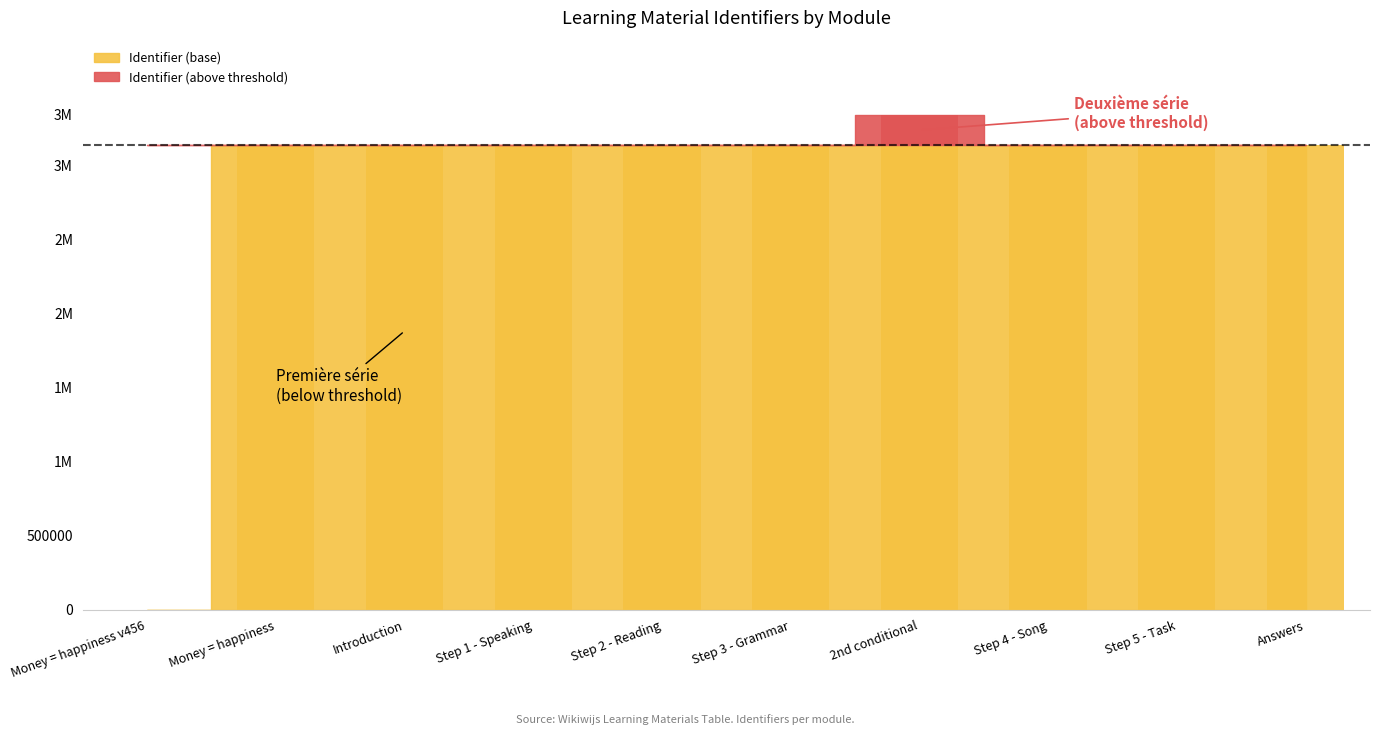

What is the label of the 7th bar from the left?

2nd conditional